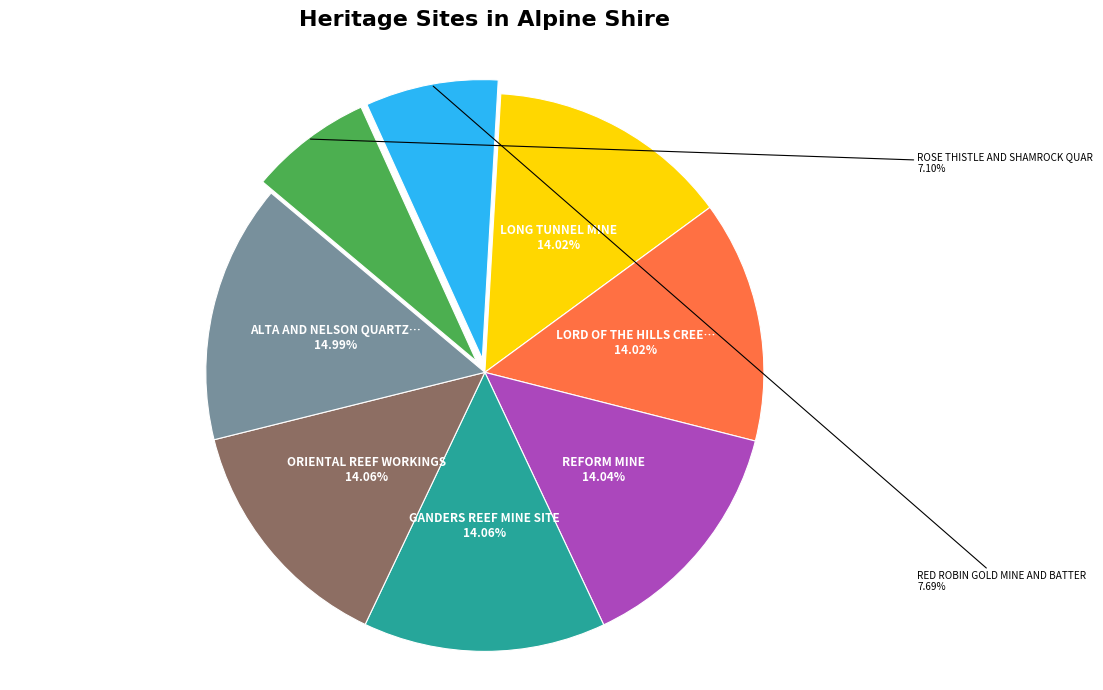

Is there any slice that represents more than half of the pie?

No